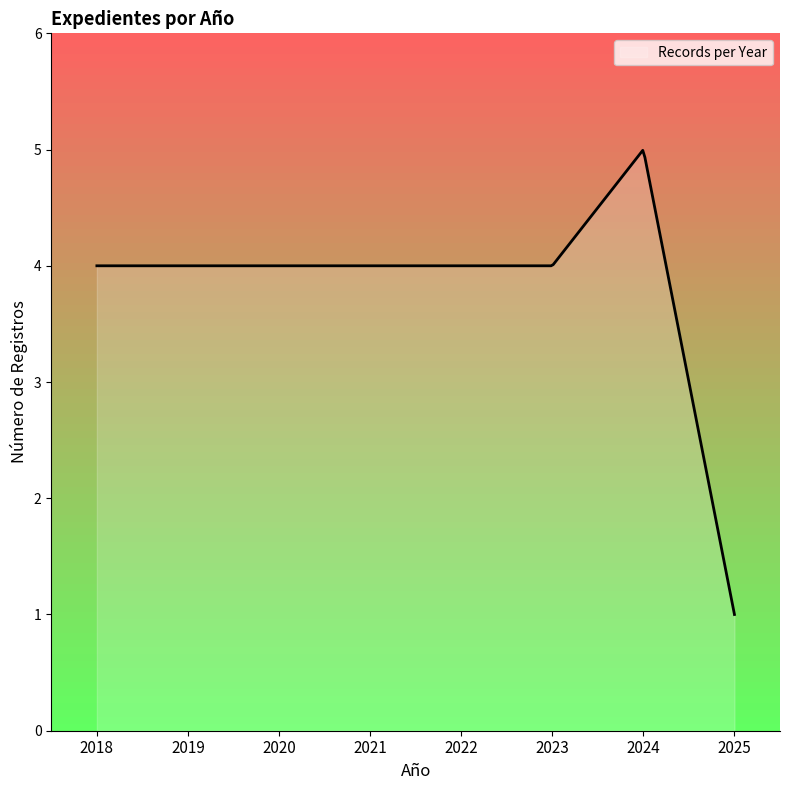

What is the minimum value shown in the chart?

1.0